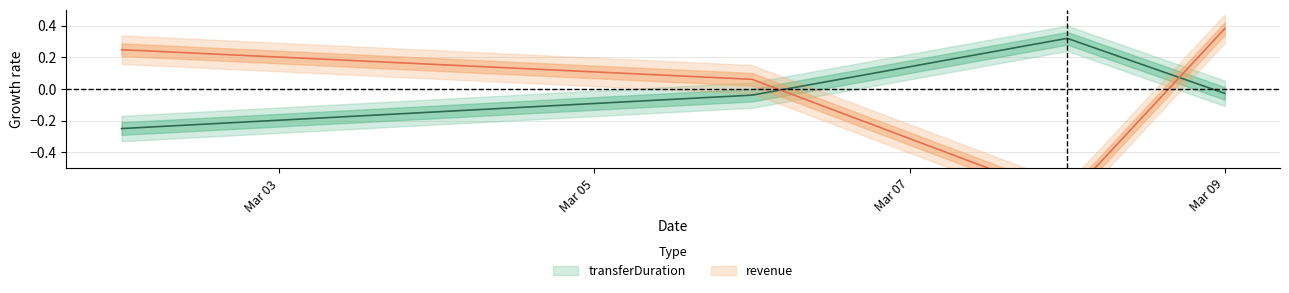

Where is transferDuration nearest to the value 0?

Mar 09